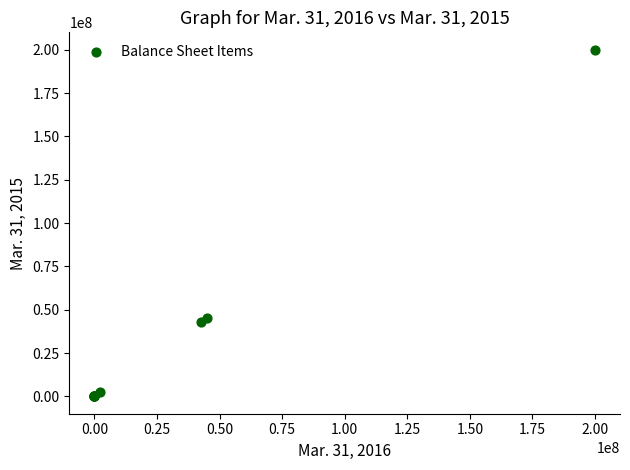

What Y value in the scatter plot is closest to 100000000?

45116262.0